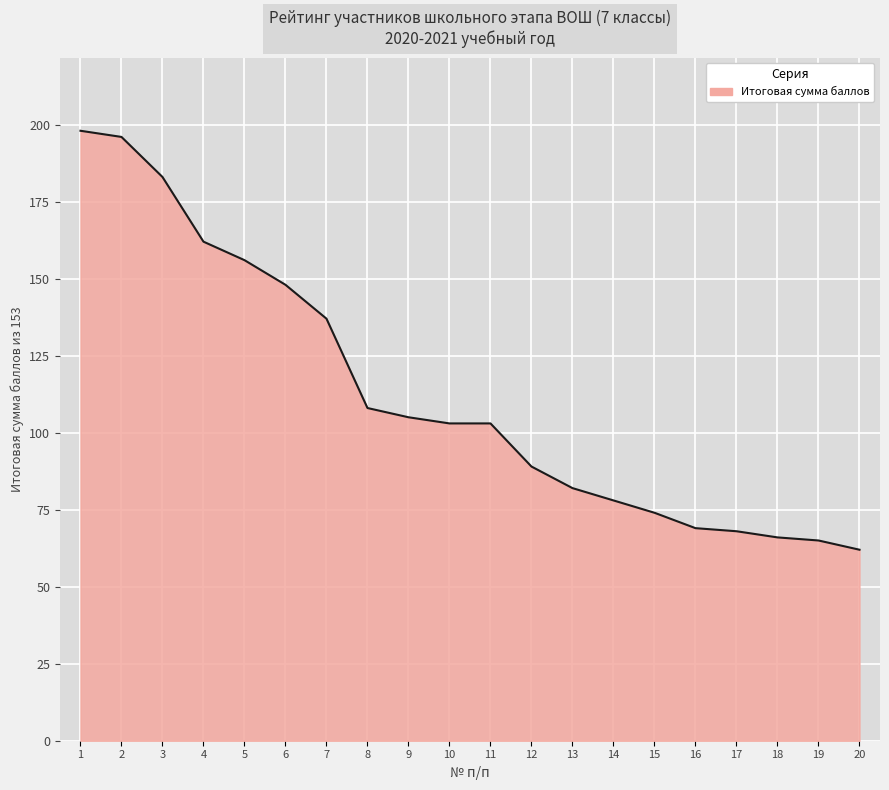

Count the number of data series in this chart.

1